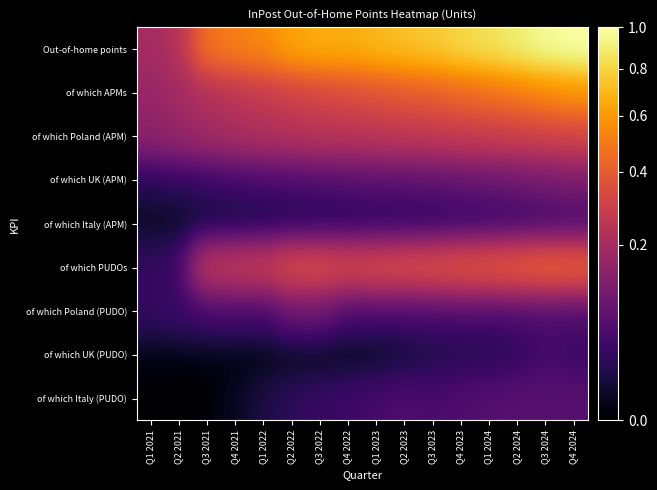

Reading right to left, list all the values displayed in this chart.

Out-of-home points: Q4 2024=1.0	Q3 2024=1.0	Q2 2024=0.9	Q1 2024=0.9	Q4 2023=0.8	Q3 2023=0.8	Q2 2023=0.7	Q1 2023=0.7	Q4 2022=0.7	Q3 2022=0.7	Q2 2022=0.6	Q1 2022=0.6	Q4 2021=0.5	Q3 2021=0.5	Q2 2021=0.2	Q1 2021=0.2
of which APMs: Q4 2024=0.6	Q3 2024=0.5	Q2 2024=0.5	Q1 2024=0.5	Q4 2023=0.4	Q3 2023=0.4	Q2 2023=0.4	Q1 2023=0.4	Q4 2022=0.3	Q3 2022=0.3	Q2 2022=0.3	Q1 2022=0.3	Q4 2021=0.3	Q3 2021=0.2	Q2 2021=0.2	Q1 2021=0.2
of which Poland (APM): Q4 2024=0.3	Q3 2024=0.3	Q2 2024=0.3	Q1 2024=0.3	Q4 2023=0.3	Q3 2023=0.3	Q2 2023=0.3	Q1 2023=0.2	Q4 2022=0.2	Q3 2022=0.2	Q2 2022=0.2	Q1 2022=0.2	Q4 2021=0.2	Q3 2021=0.2	Q2 2021=0.2	Q1 2021=0.1
of which UK (APM): Q4 2024=0.1	Q3 2024=0.1	Q2 2024=0.1	Q1 2024=0.1	Q4 2023=0.1	Q3 2023=0.1	Q2 2023=0.1	Q1 2023=0.1	Q4 2022=0.1	Q3 2022=0.1	Q2 2022=0.0	Q1 2022=0.0	Q4 2021=0.0	Q3 2021=0.0	Q2 2021=0.0	Q1 2021=0.0
of which Italy (APM): Q4 2024=0.0	Q3 2024=0.0	Q2 2024=0.0	Q1 2024=0.0	Q4 2023=0.0	Q3 2023=0.0	Q2 2023=0.0	Q1 2023=0.0	Q4 2022=0.0	Q3 2022=0.0	Q2 2022=0.0	Q1 2022=0.0	Q4 2021=0.0	Q3 2021=0.0	Q2 2021=0.0	Q1 2021=0.0
of which PUDOs: Q4 2024=0.4	Q3 2024=0.4	Q2 2024=0.4	Q1 2024=0.4	Q4 2023=0.4	Q3 2023=0.4	Q2 2023=0.3	Q1 2023=0.3	Q4 2022=0.3	Q3 2022=0.3	Q2 2022=0.3	Q1 2022=0.3	Q4 2021=0.3	Q3 2021=0.3	Q2 2021=0.0	Q1 2021=0.0
of which Poland (PUDO): Q4 2024=0.0	Q3 2024=0.1	Q2 2024=0.0	Q1 2024=0.0	Q4 2023=0.0	Q3 2023=0.0	Q2 2023=0.0	Q1 2023=0.0	Q4 2022=0.0	Q3 2022=0.1	Q2 2022=0.1	Q1 2022=0.0	Q4 2021=0.0	Q3 2021=0.0	Q2 2021=0.0	Q1 2021=0.0
of which UK (PUDO): Q4 2024=0.0	Q3 2024=0.0	Q2 2024=0.0	Q1 2024=0.0	Q4 2023=0.0	Q3 2023=0.0	Q2 2023=0.0	Q1 2023=0.0	Q4 2022=0.0	Q3 2022=0.0	Q2 2022=0.0	Q1 2022=0.0	Q4 2021=0.0	Q3 2021=0.0	Q2 2021=0.0	Q1 2021=0.0
of which Italy (PUDO): Q4 2024=0.1	Q3 2024=0.1	Q2 2024=0.1	Q1 2024=0.1	Q4 2023=0.1	Q3 2023=0.0	Q2 2023=0.1	Q1 2023=0.0	Q4 2022=0.0	Q3 2022=0.0	Q2 2022=0.0	Q1 2022=0.0	Q4 2021=0.0	Q3 2021=0.0	Q2 2021=0.0	Q1 2021=0.0